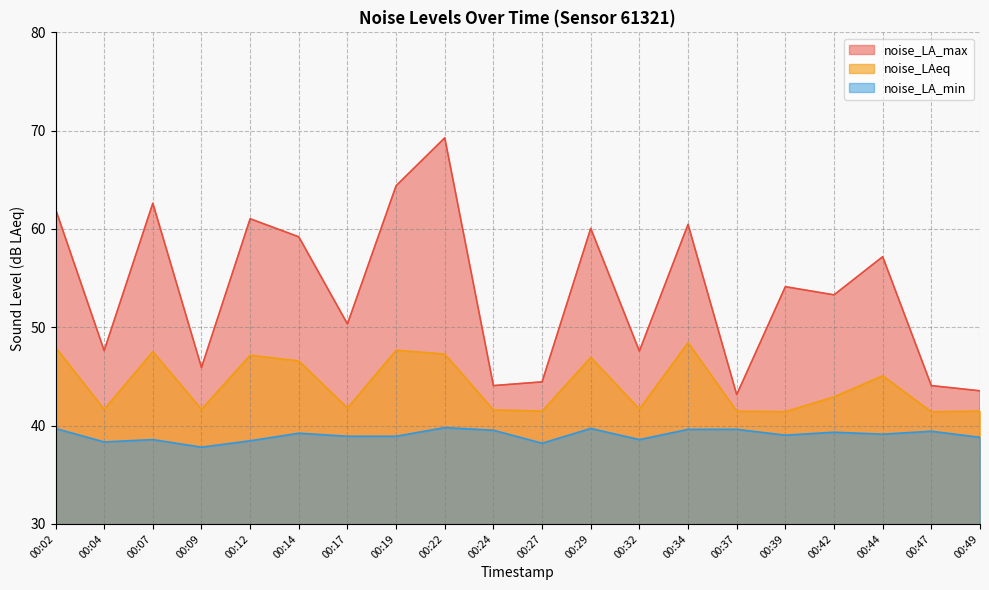

What is the highest value of the noise_LAeq series?

48.5